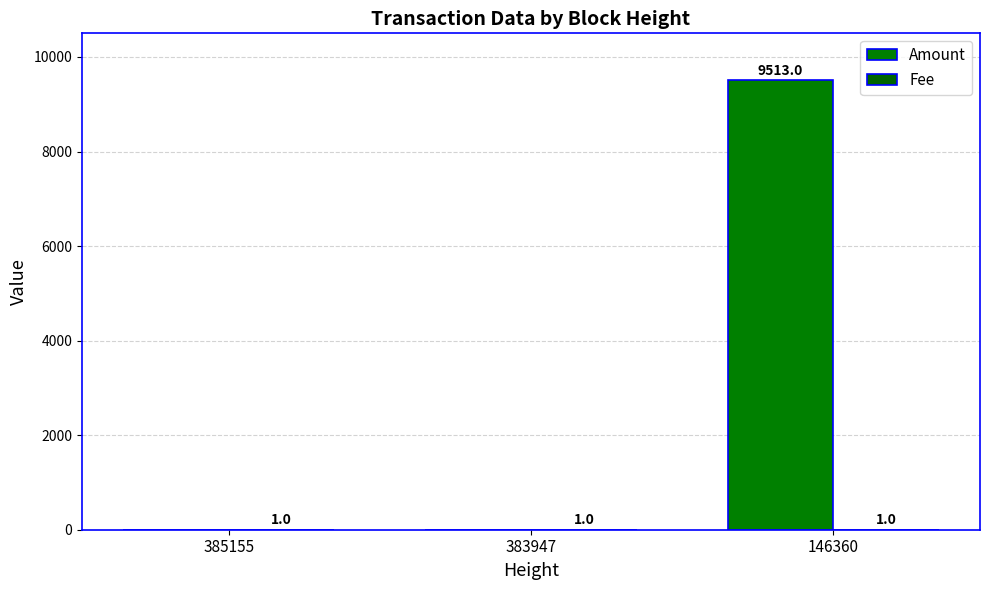

Count the number of data series in this chart.

2